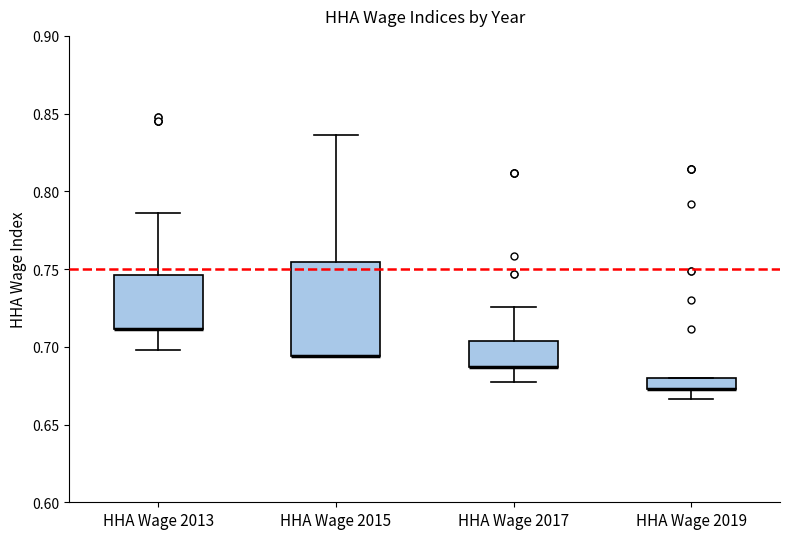

Where is the lower edge of the box for HHA Wage 2019 on the y-axis? The values are not printed on the chart, so give them approximately, as read against the axis.

0.675